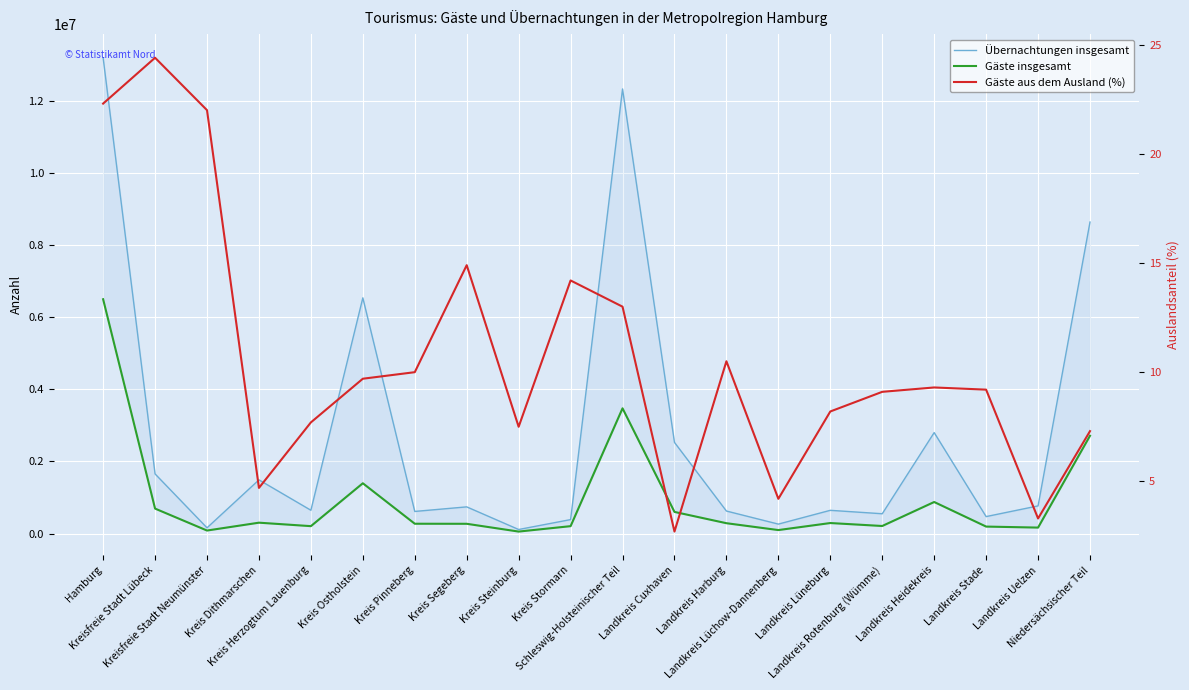

Which category has the lowest value in the Übernachtungen insgesamt series?

Kreis Steinburg